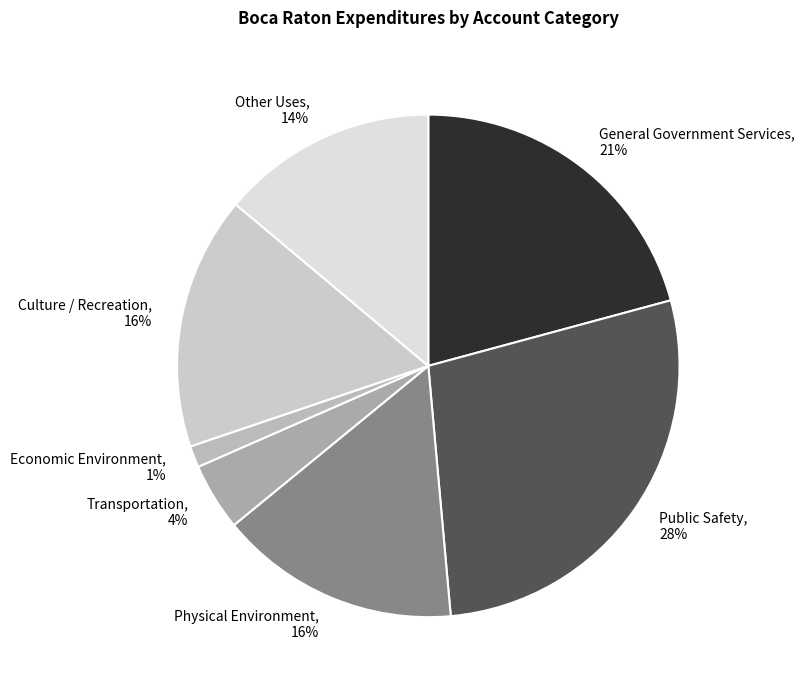

Which slice is the largest?

Public Safety